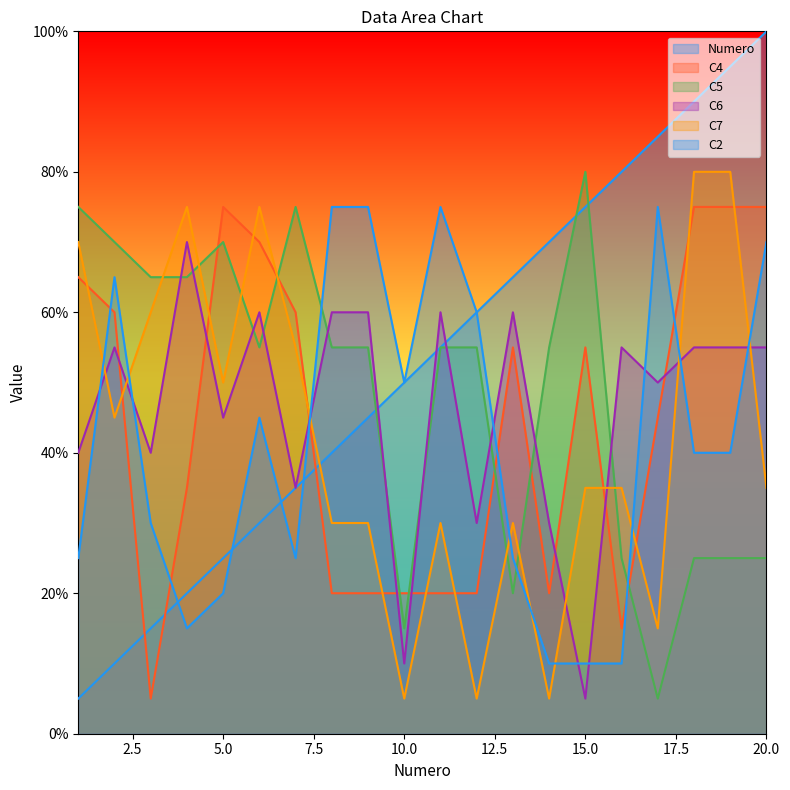

What is the average value of the C4 series?

44.2